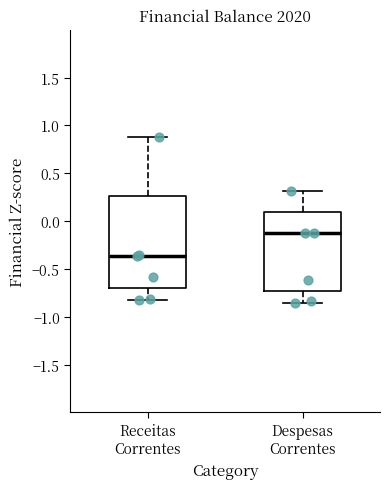

Which box's median line is the lowest?

Receitas Correntes